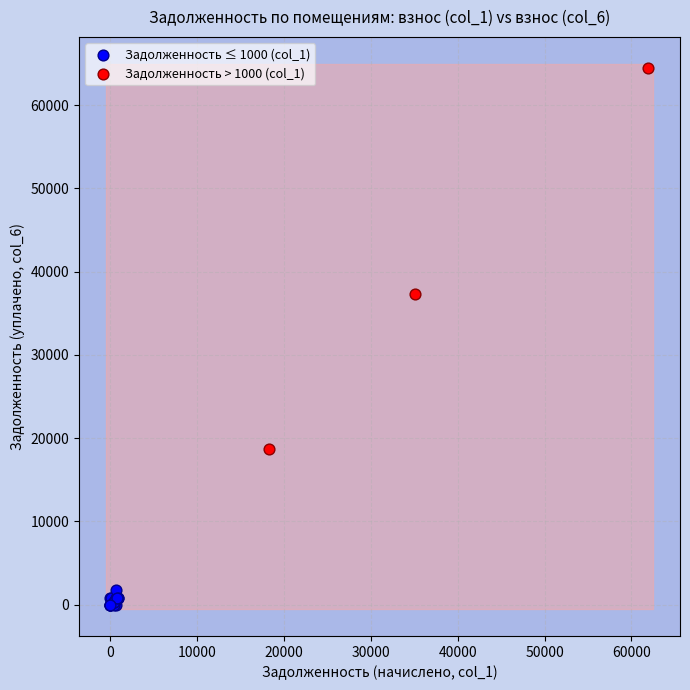

Which series contains the lowest Y value?

Задолженность ≤ 1000 (col_1)